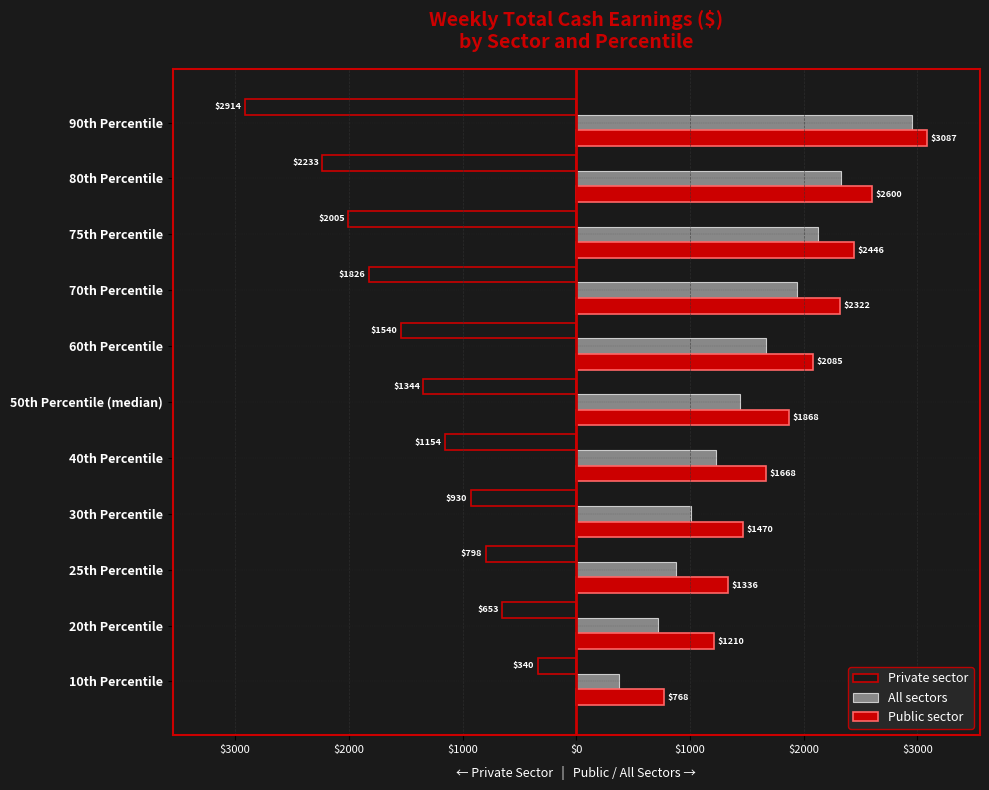

What are all the series names shown in the legend?

Private sector, All sectors, Public sector